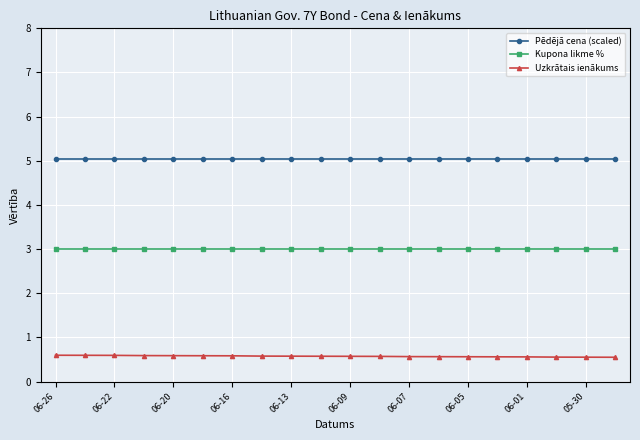

Which series has the largest total across all categories?

Pēdējā cena (scaled)